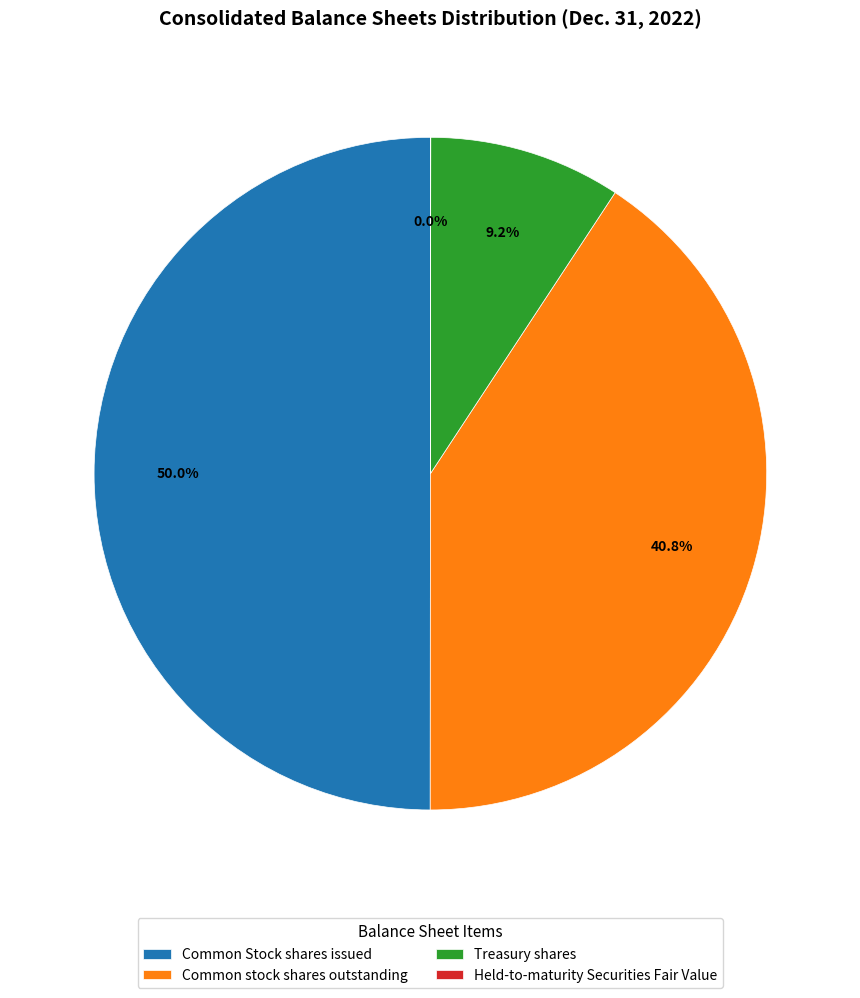

Which slice is the largest?

Common Stock shares issued